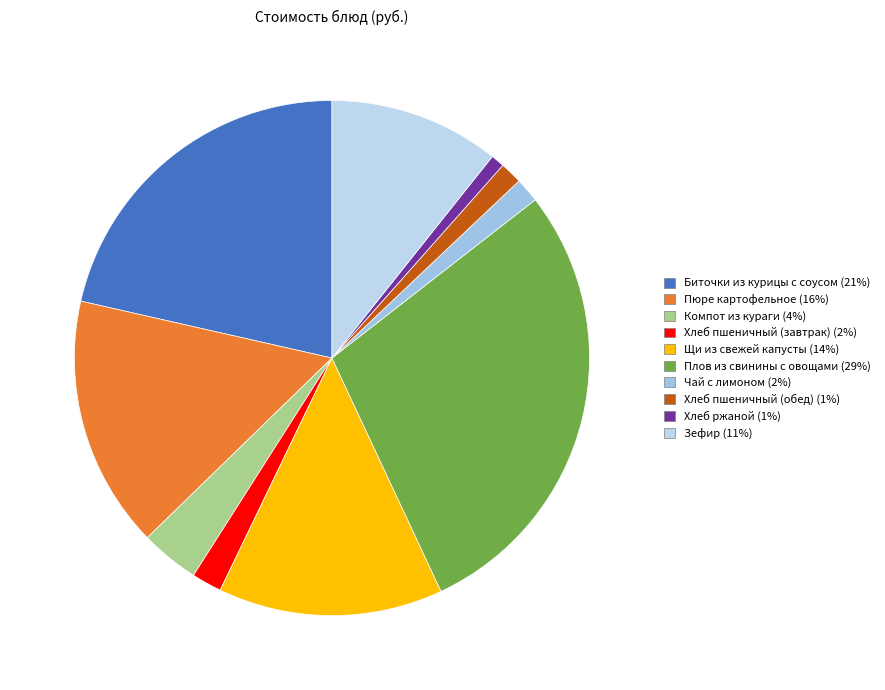

Is Чай с лимоном the majority of the pie?

No